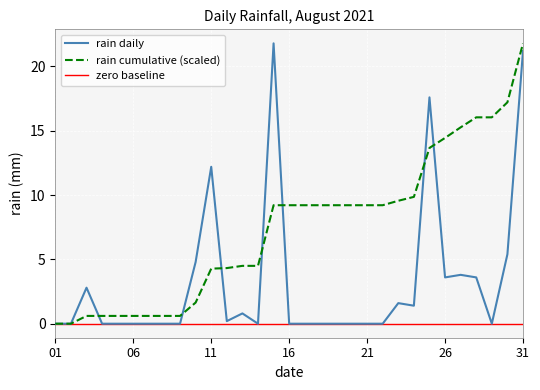

The value of rain daily at 01 is 0.0. True or false?

True